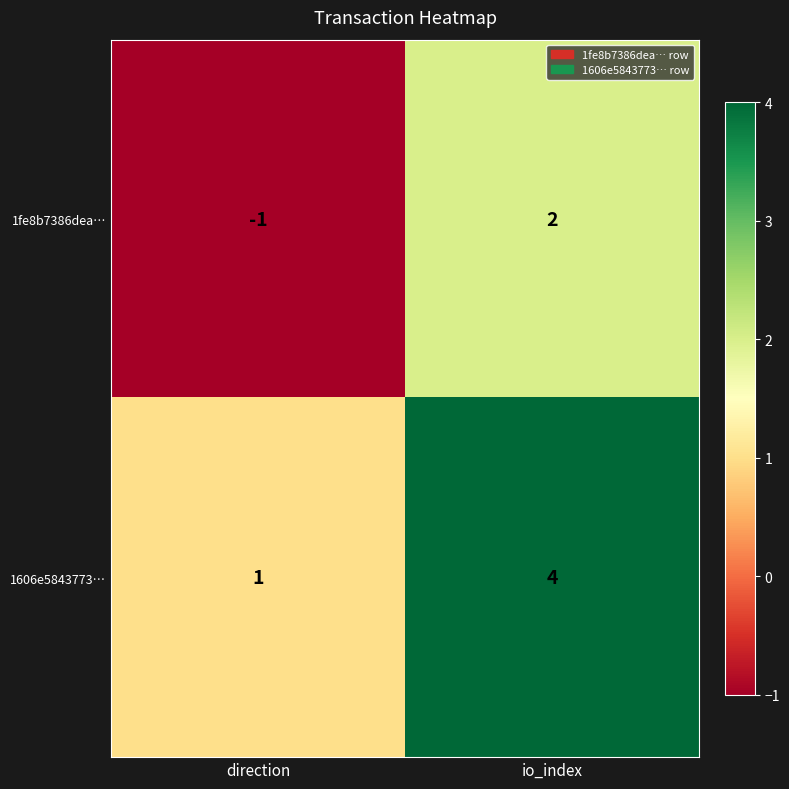

What is the smallest value displayed?

-1